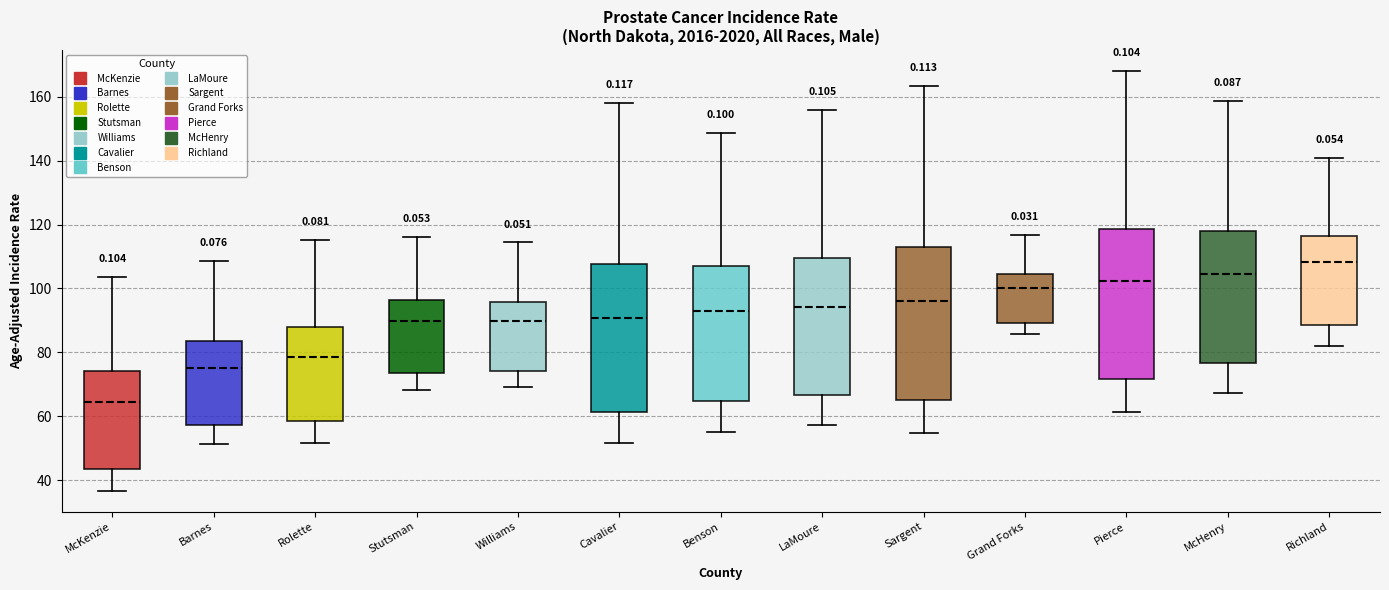

Which box has the highest median line?

Richland